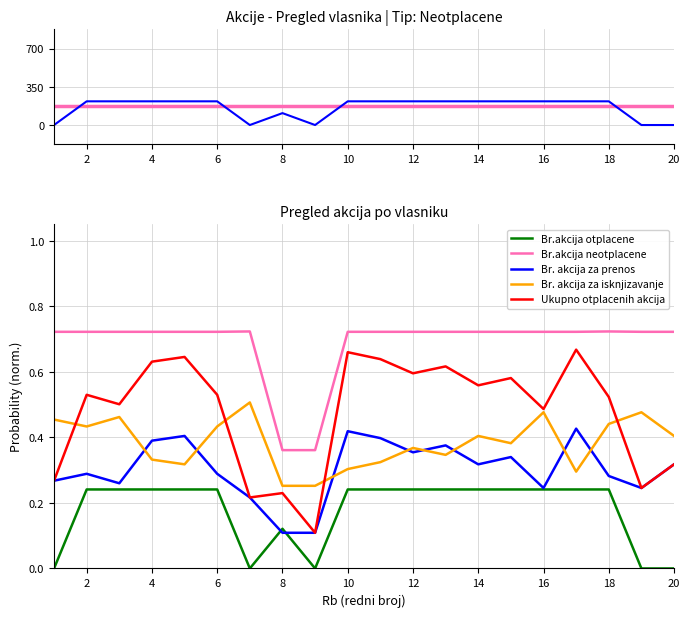

How many categories are shown in the chart?

20